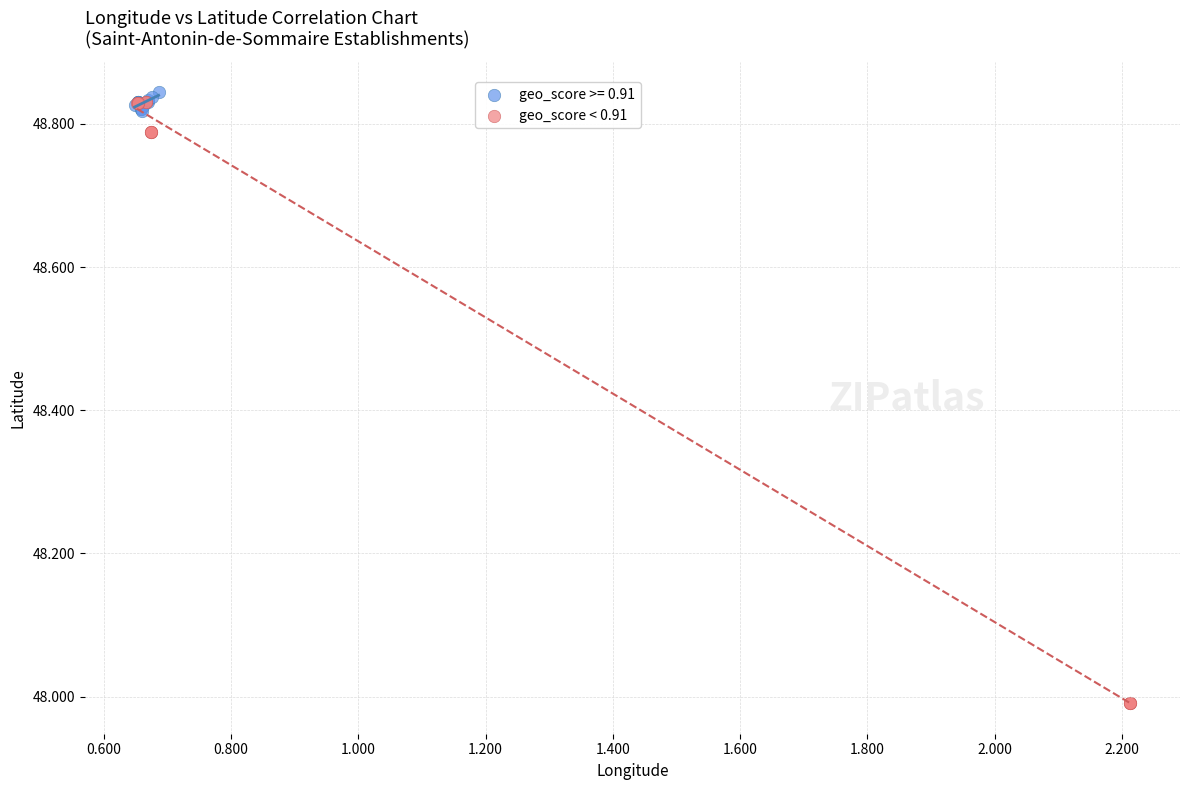

Which series has the widest spread of Y values?

geo_score < 0.91